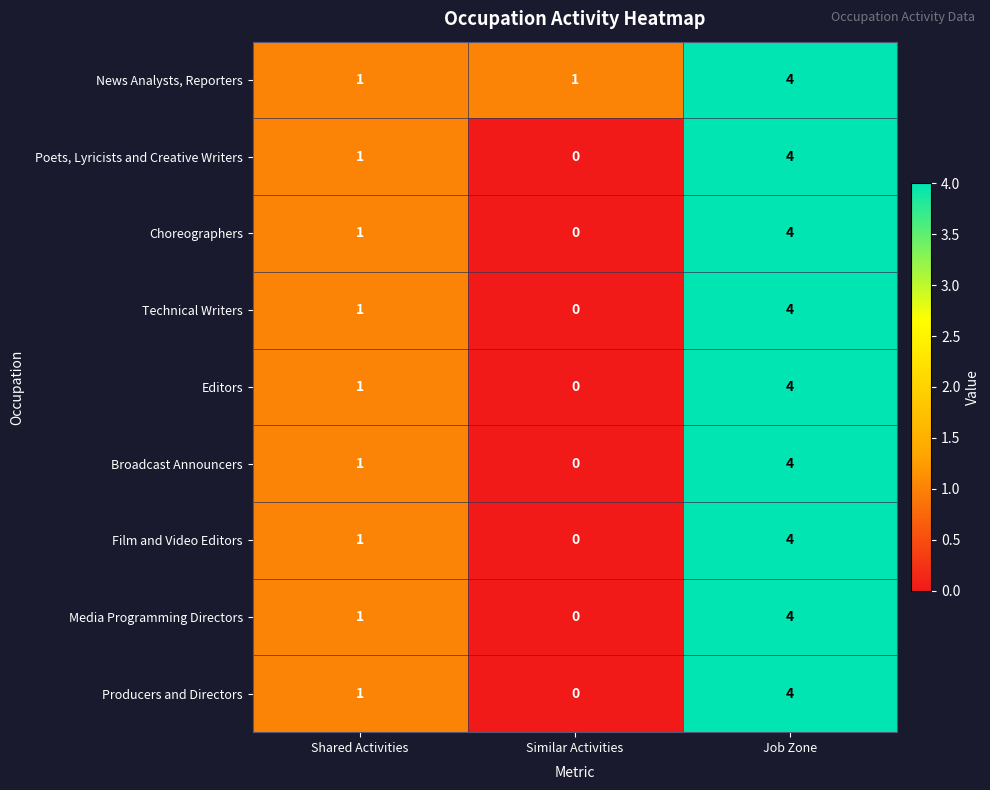

How many positive values does the Broadcast Announcers series have?

2